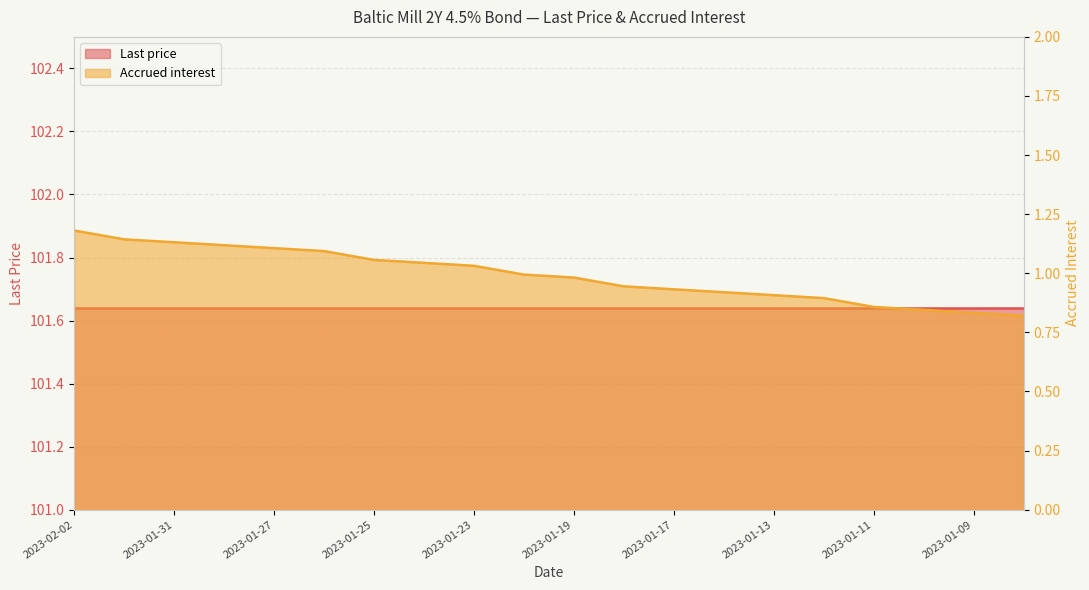

What is the difference between the values at 2023-01-11 and 2023-01-26?

0.2